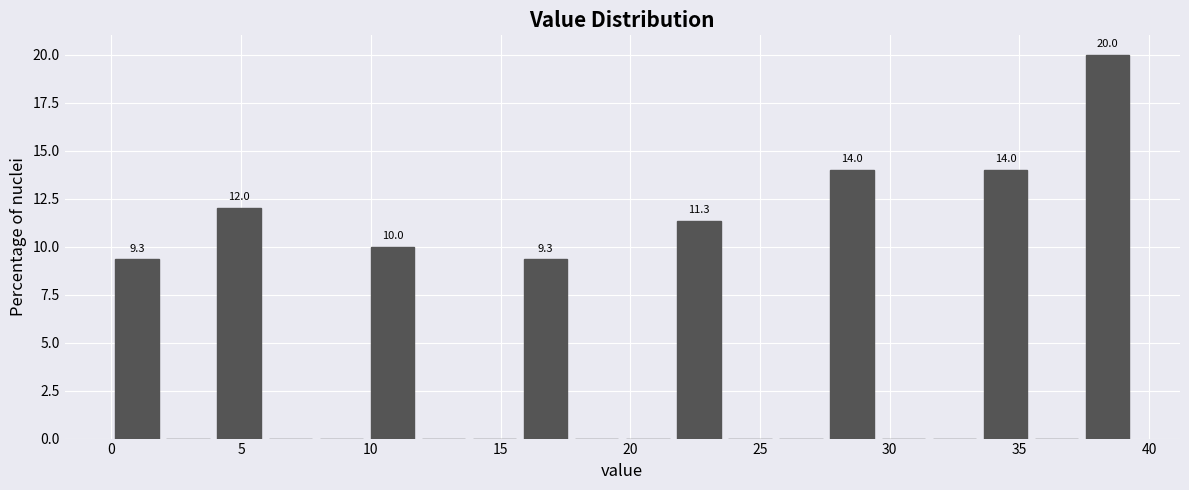

Around what value on the x-axis is the tallest bar? Give the approximate position of its centre, as read against the axis.

38.5